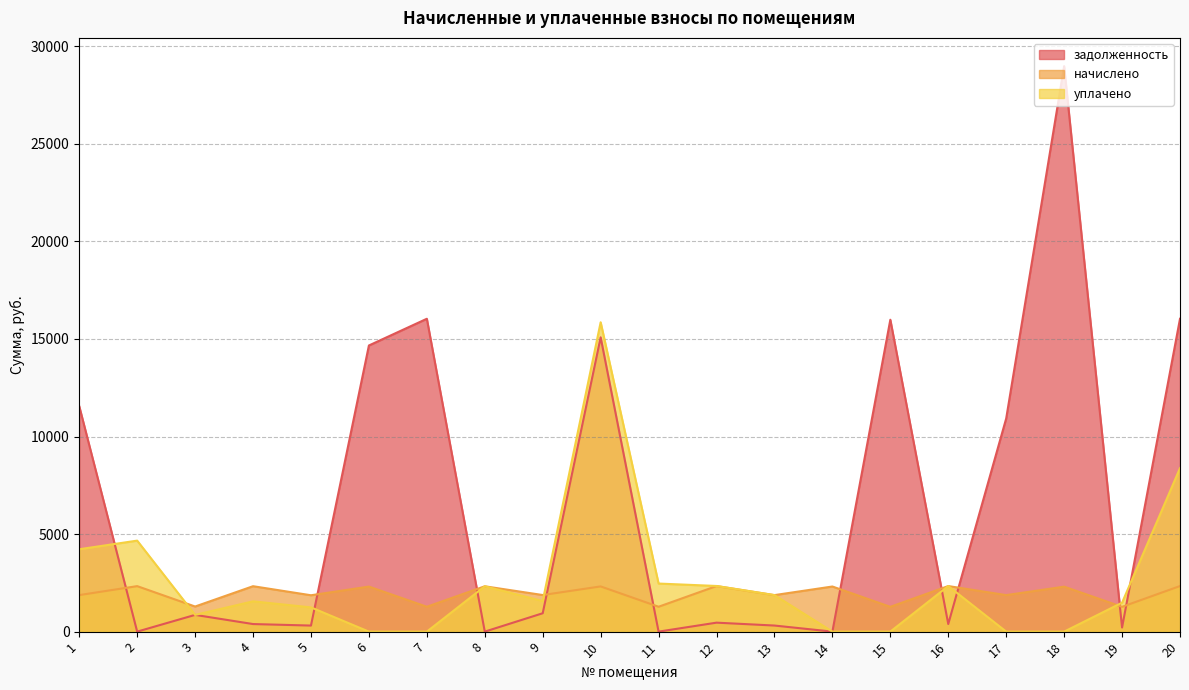

At which label does уплачено first exceed 1567?

1